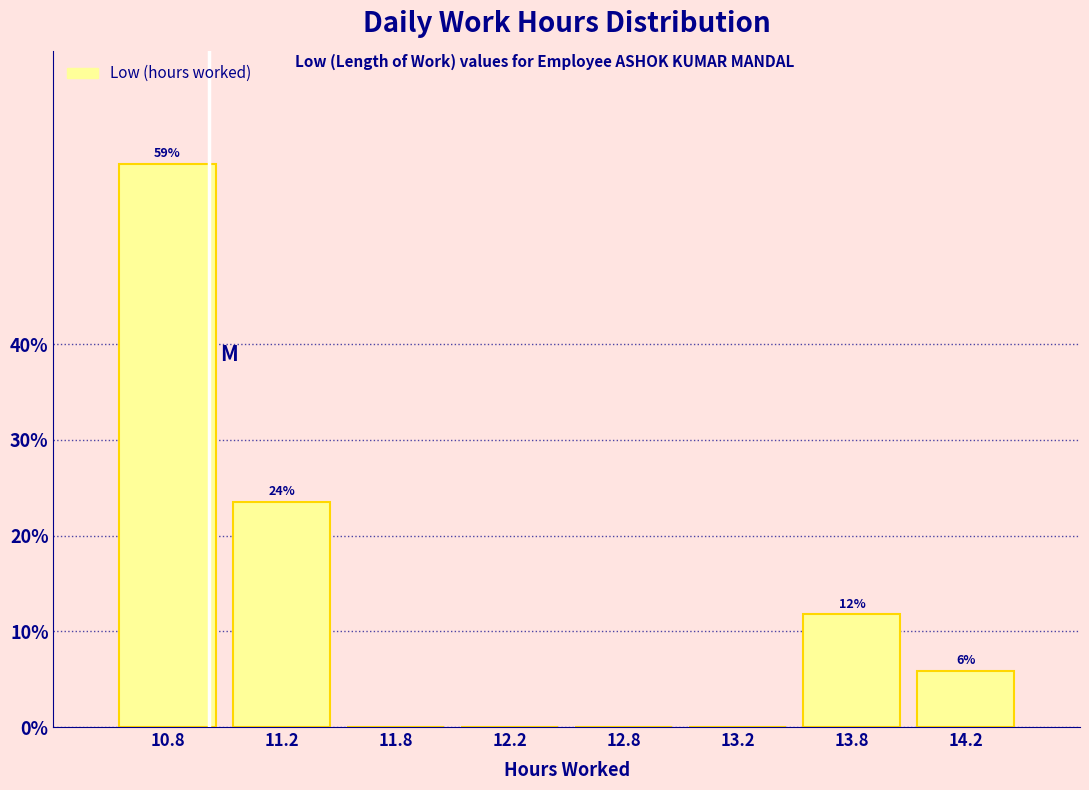

Are the bars horizontal?

No